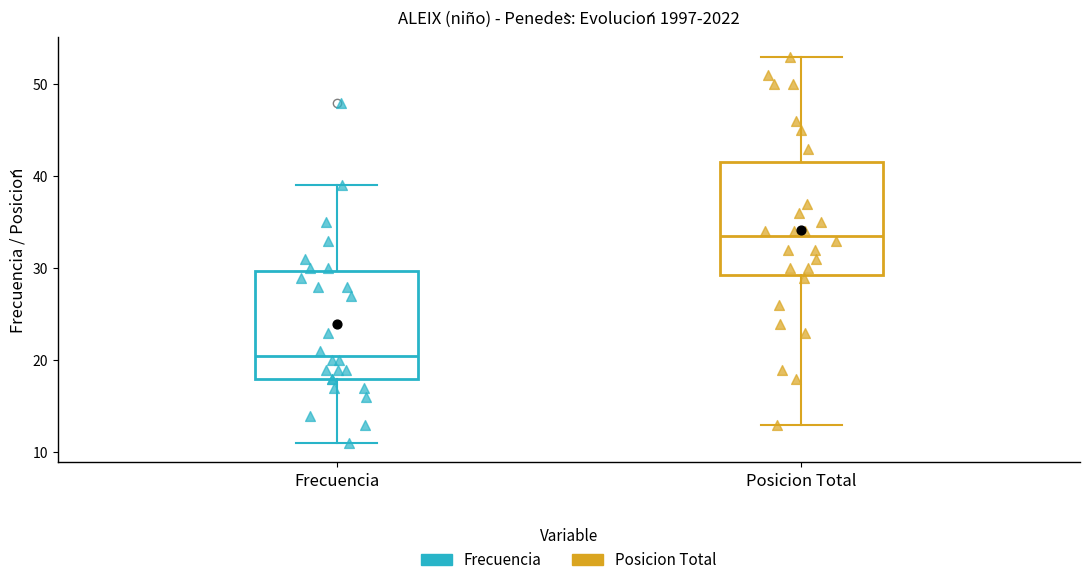

Reading left to right, read every box against the y-axis: the position of its median line, the range the box covers, and the ends of its whiskers. The values are not printed on the chart, so give them approximately, as read against the axis.

Frecuencia: median 21, box 18 to 30, whiskers 11 to 39
Posicion Total: median 34, box 29 to 42, whiskers 13 to 53